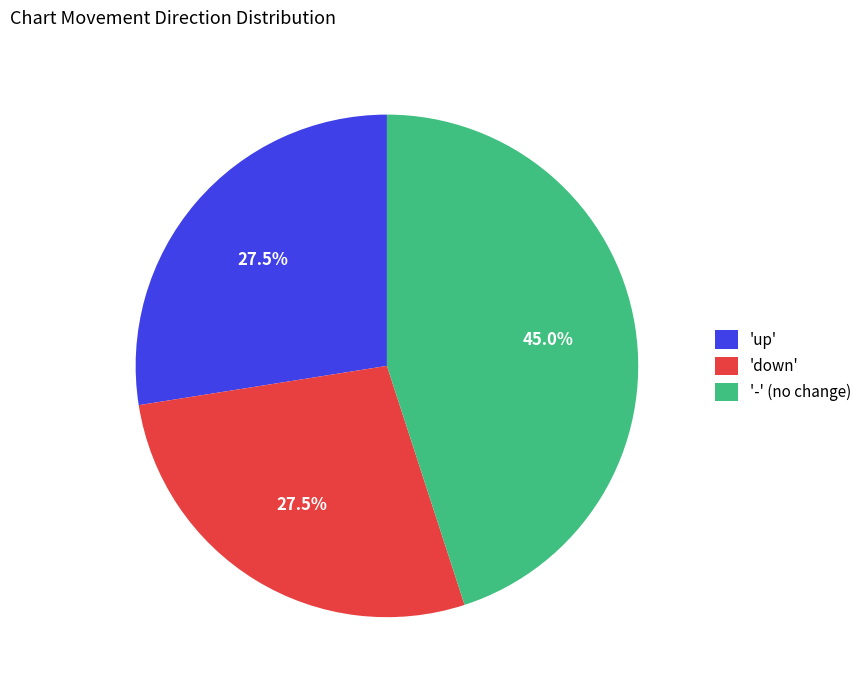

To the nearest percent, what is the difference between the largest and smallest slice percentages?

18%